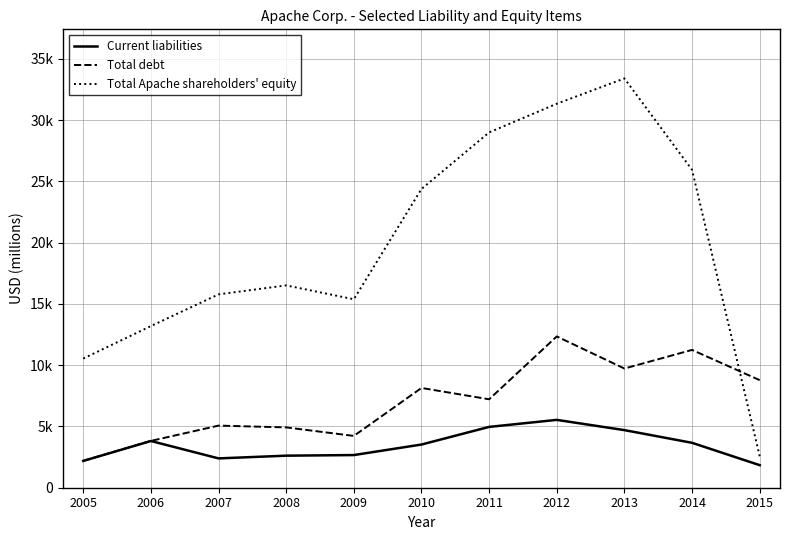

At 2015, list the series in order from smallest to largest.

Current liabilities, Total Apache shareholders' equity, Total debt